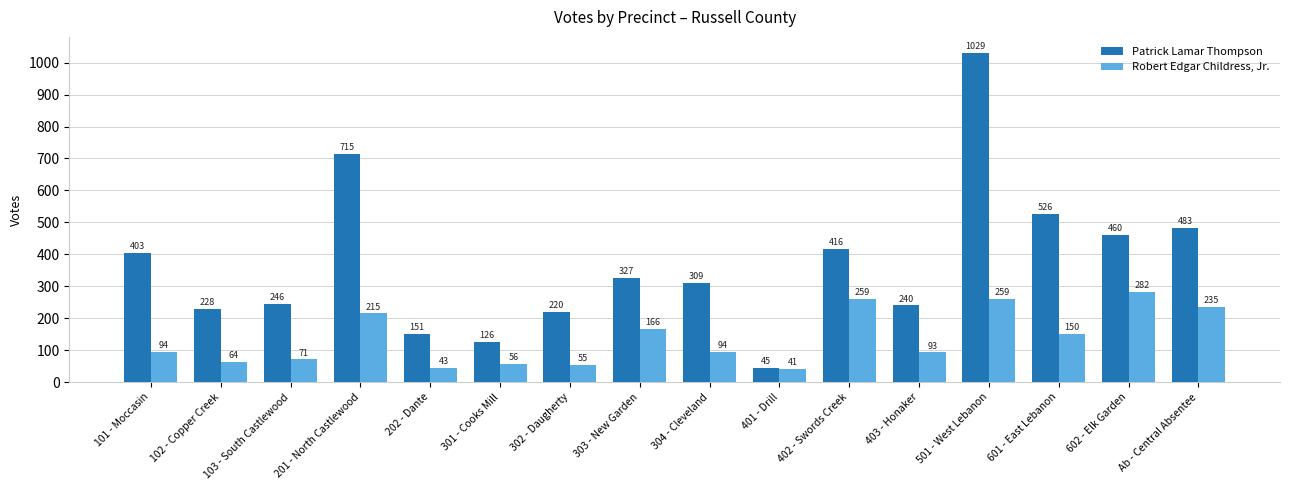

Reading left to right, list all the values displayed in this chart.

Patrick Lamar Thompson: 101 - Moccasin=403	102 - Copper Creek=228	103 - South Castlewood=246	201 - North Castlewood=715	202 - Dante=151	301 - Cooks Mill=126	302 - Daugherty=220	303 - New Garden=327	304 - Cleveland=309	401 - Drill=45	402 - Swords Creek=416	403 - Honaker=240	501 - West Lebanon=1029	601 - East Lebanon=526	602 - Elk Garden=460	Ab - Central Absentee=483
Robert Edgar Childress, Jr.: 101 - Moccasin=94	102 - Copper Creek=64	103 - South Castlewood=71	201 - North Castlewood=215	202 - Dante=43	301 - Cooks Mill=56	302 - Daugherty=55	303 - New Garden=166	304 - Cleveland=94	401 - Drill=41	402 - Swords Creek=259	403 - Honaker=93	501 - West Lebanon=259	601 - East Lebanon=150	602 - Elk Garden=282	Ab - Central Absentee=235